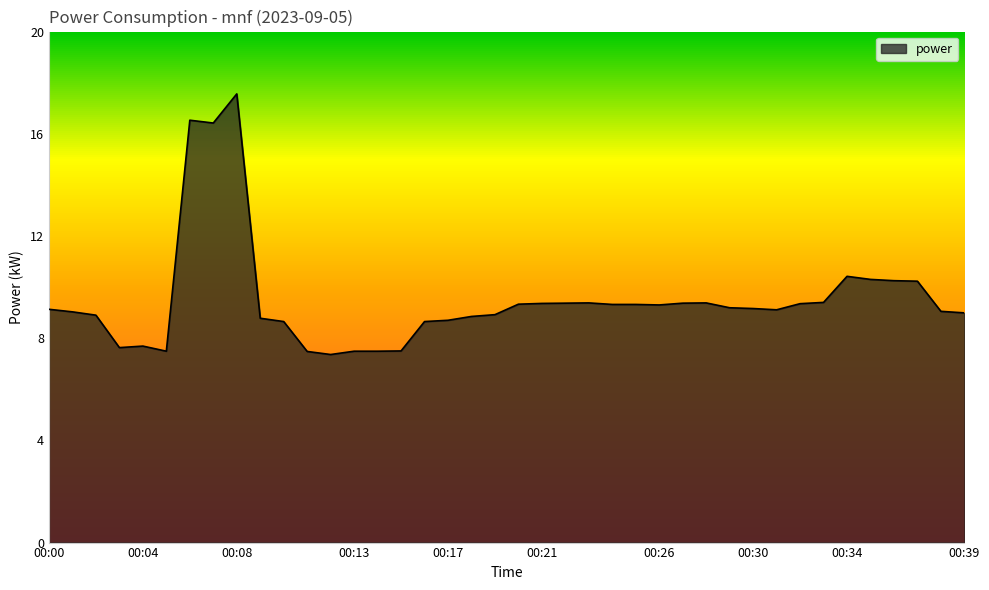

How many series are shown in this chart?

1